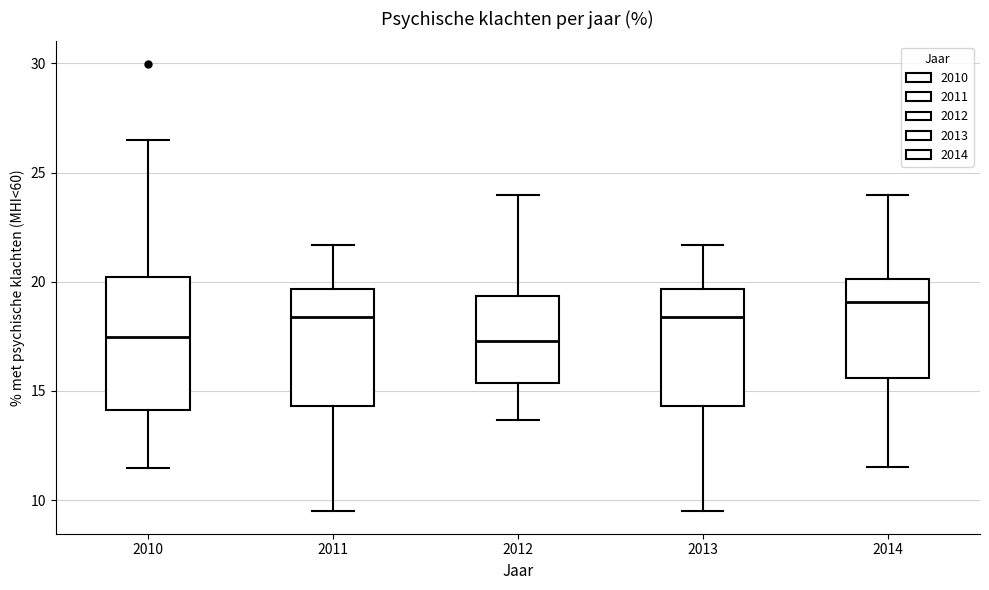

Where does the lower whisker of the box at x = 2010 end on the y-axis? The values are not printed on the chart, so give them approximately, as read against the axis.

11.5